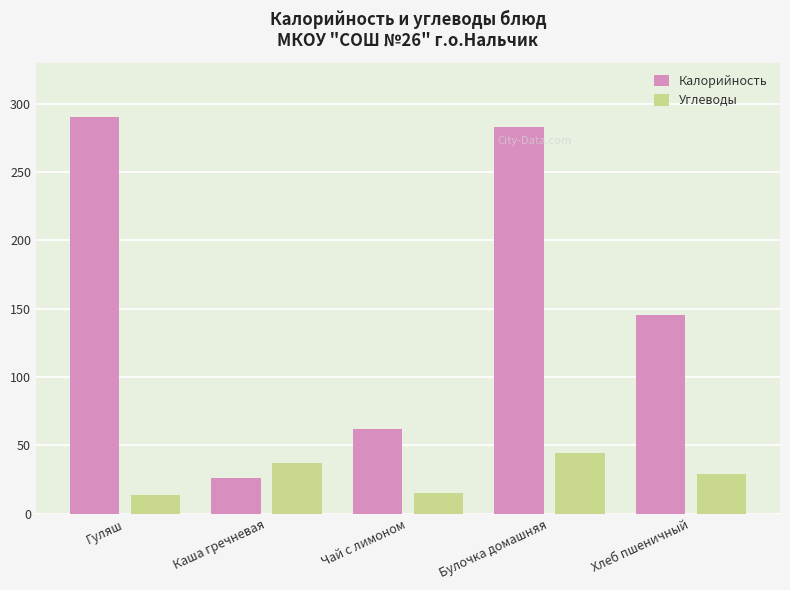

What is the label of the 1st bar from the left?

Гуляш